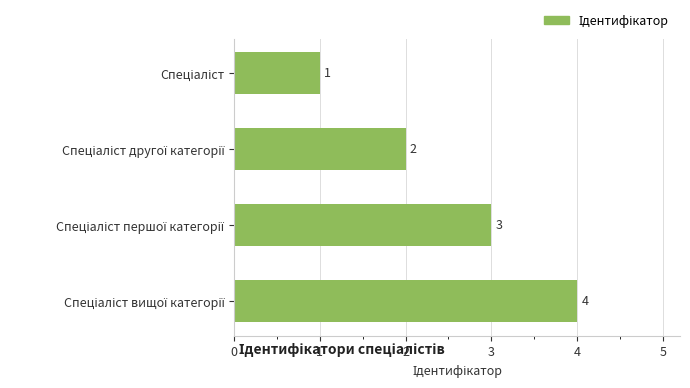

What is the minimum value shown in the chart?

1